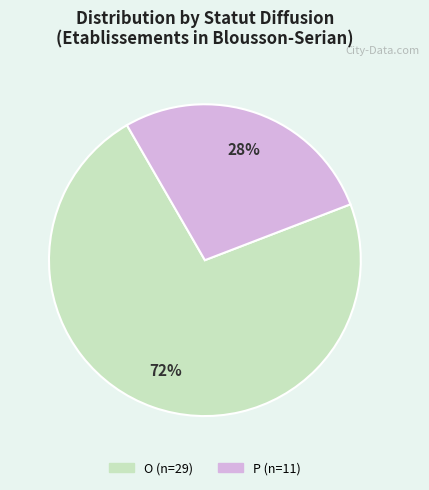

Is it true that O is 72% of the pie?

True